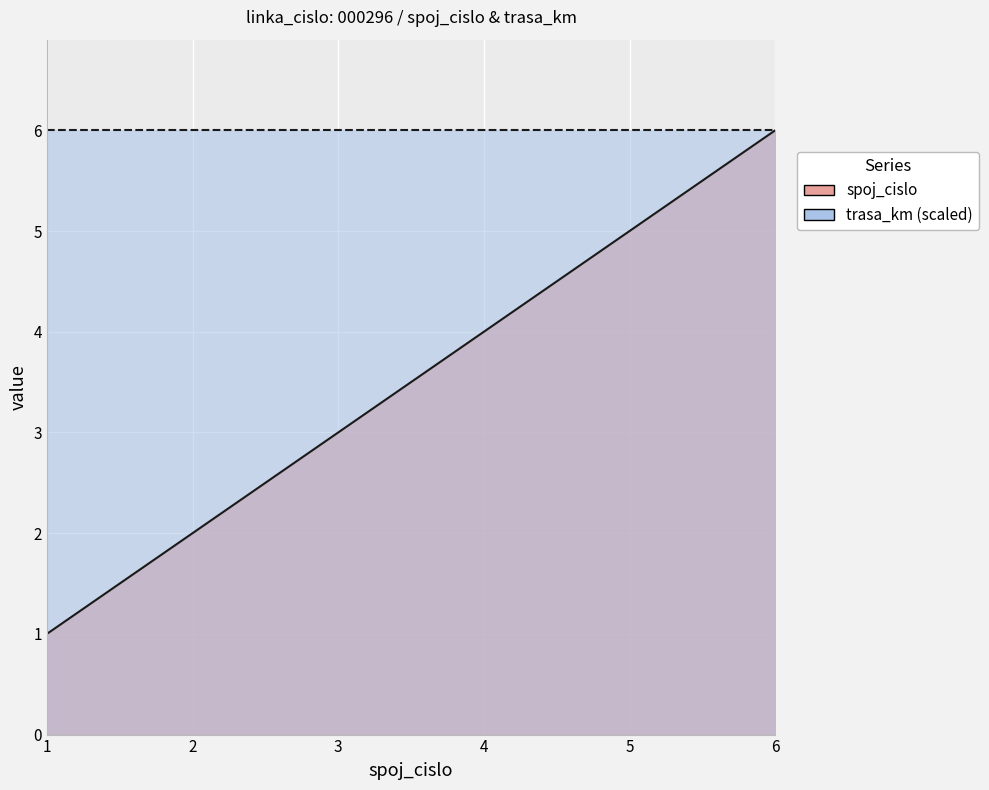

Rank the categories by value from lowest to highest.

1, 2, 3, 4, 5, 6